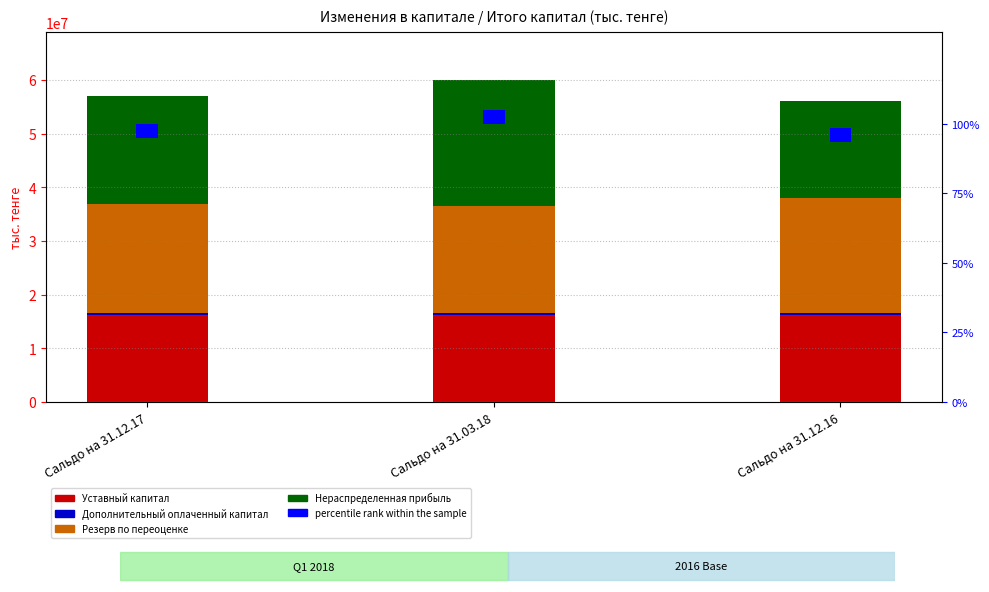

Does the chart contain stacked bars?

No